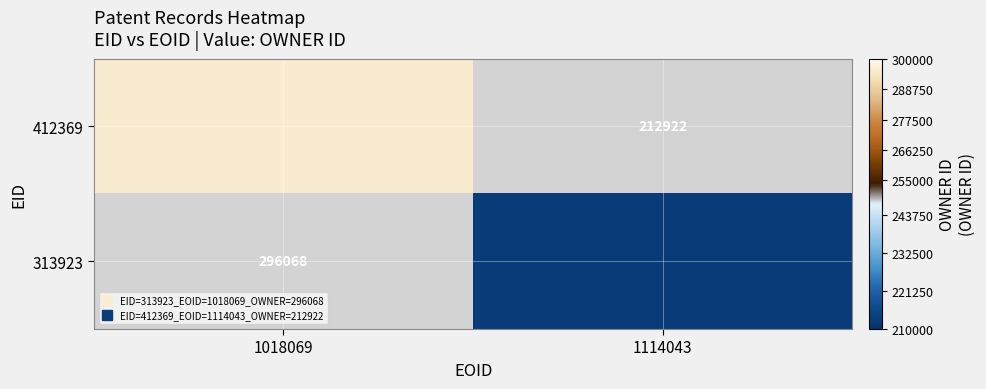

The 313923 series shows 212922.0 at 1114043. True or false?

True